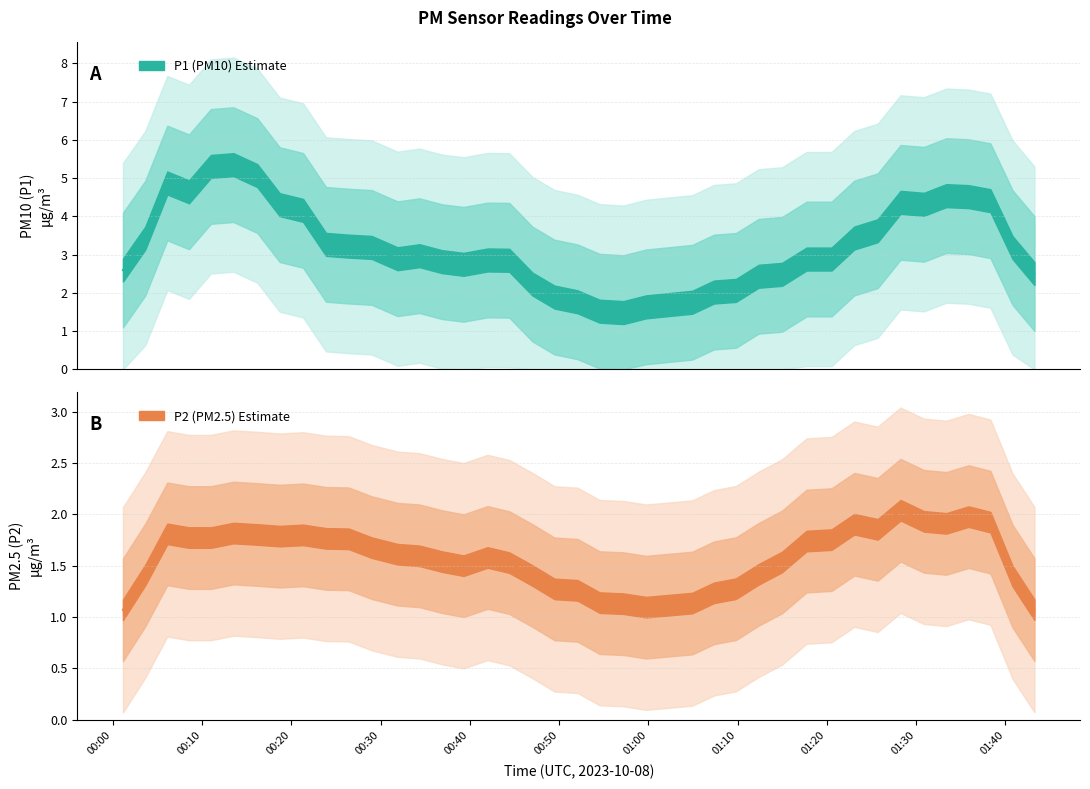

At which category is the sum across all series the highest?

2023-10-08T00:16:11